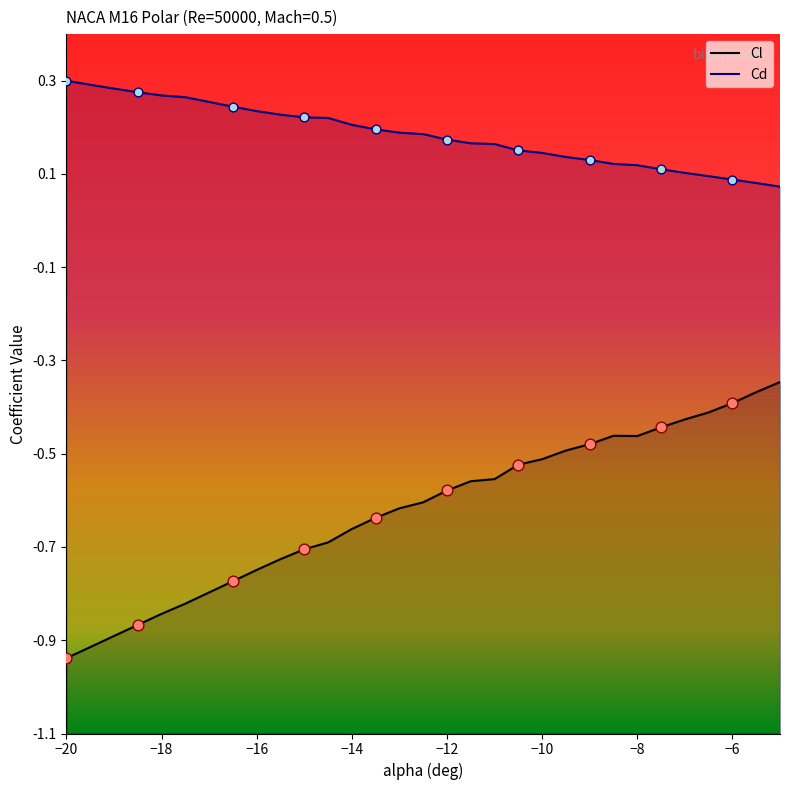

What are all the series names shown in the legend?

Cl, Cd